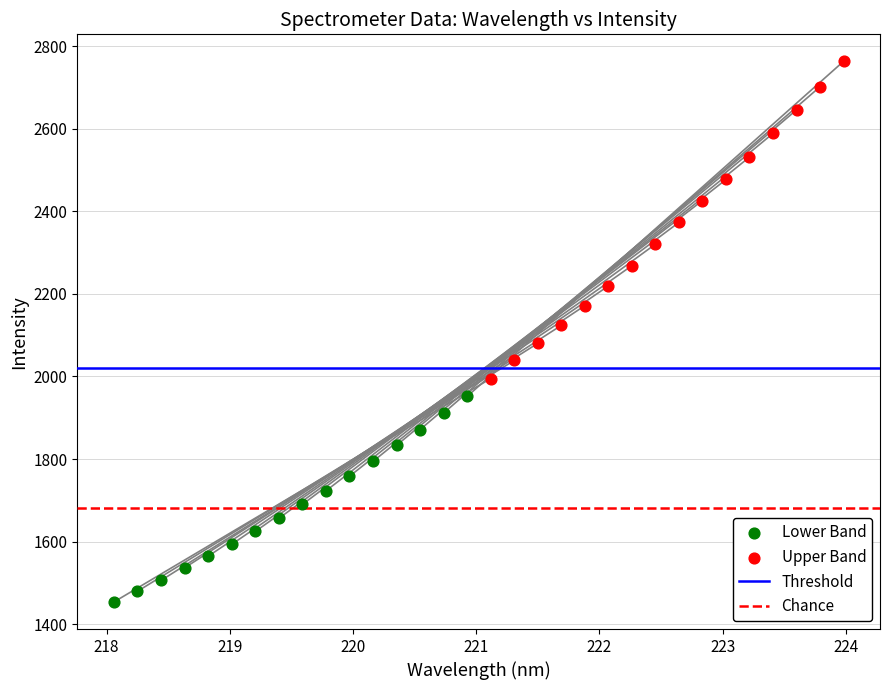

Which series reaches the maximum Y coordinate?

Upper Band